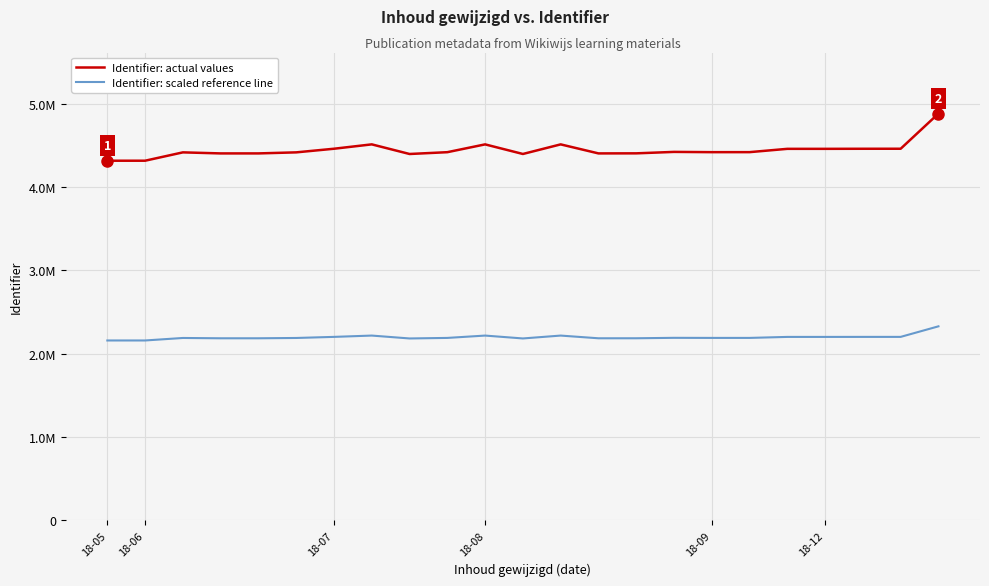

At which label does Identifier: scaled reference line first exceed 2189333?

18-07